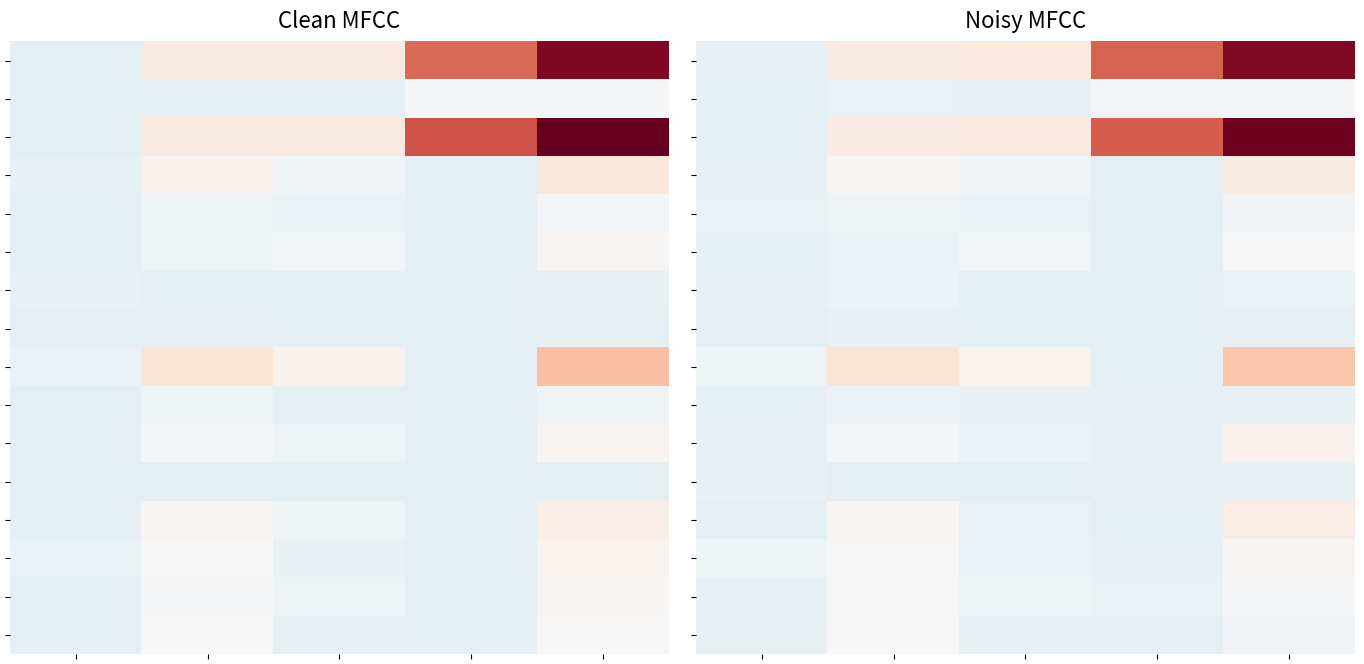

What is the total value across all series at 2?

-6417.2